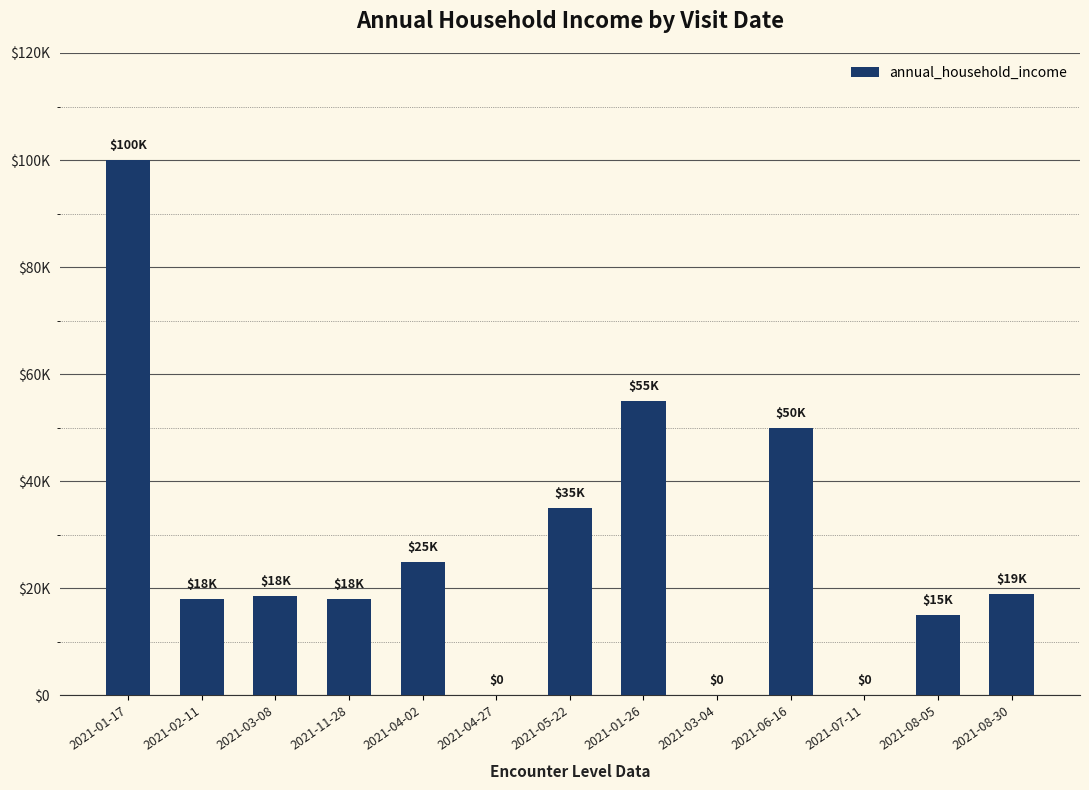

What is the difference between the maximum and minimum values?

100000